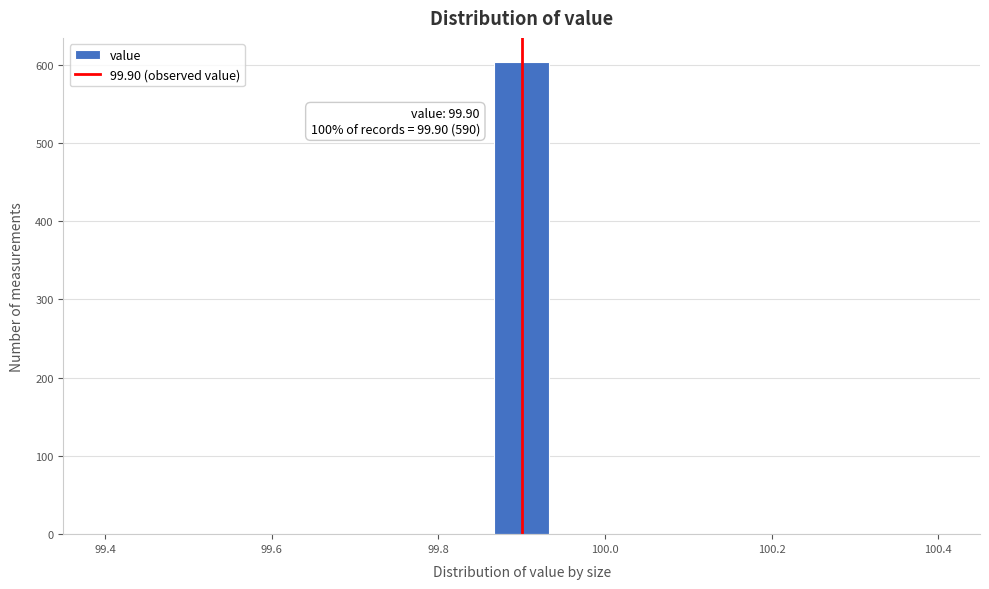

Read against the x-axis, roughly where is the centre of the tallest bar?

99.90